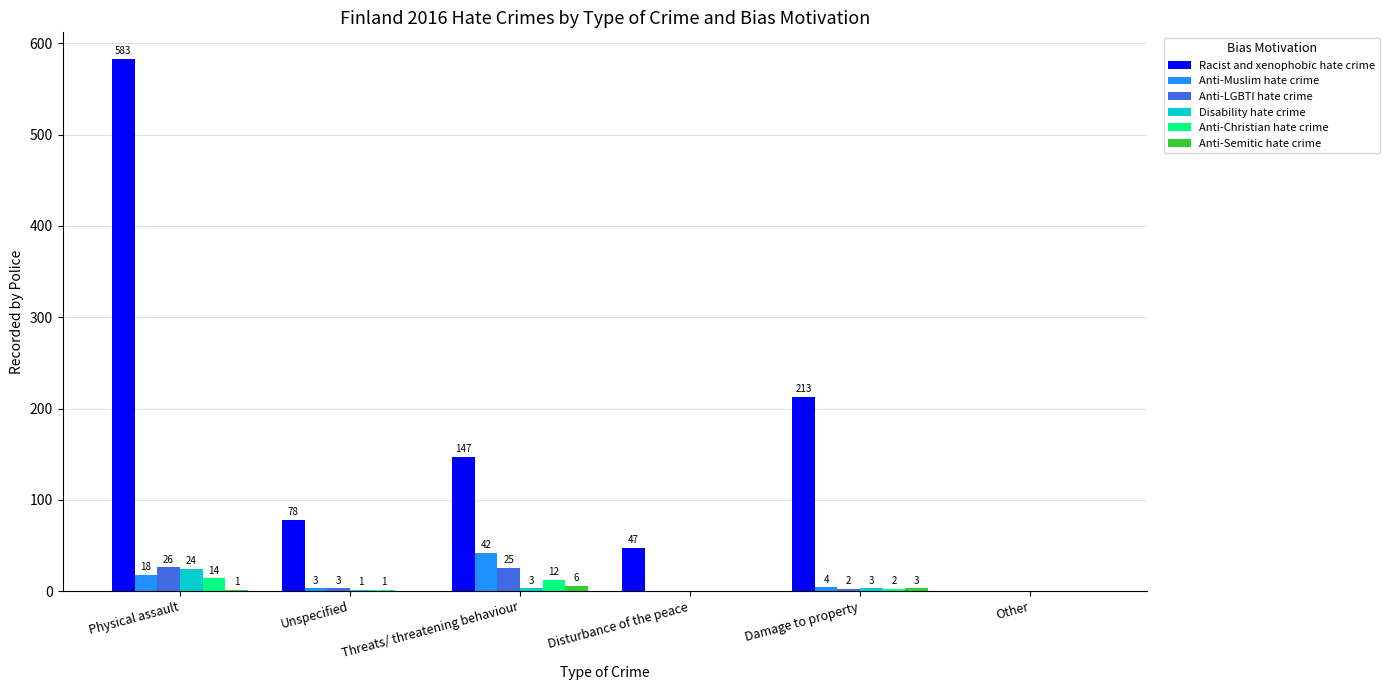

What is the maximum value for Disability hate crime?

24